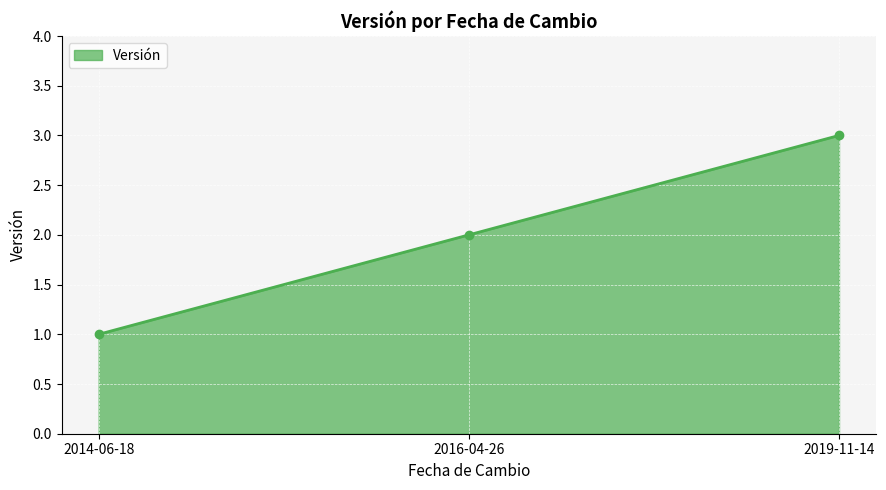

What is the difference between the maximum and second lowest values?

1